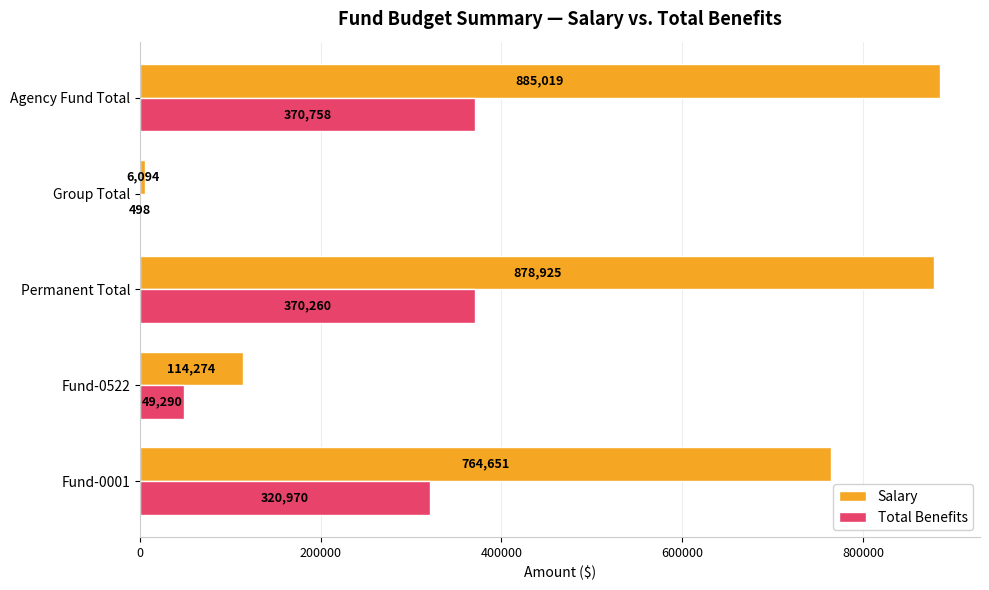

Is the value of Salary at Fund-0001 greater than the value of Total Benefits at Permanent Total?

Yes